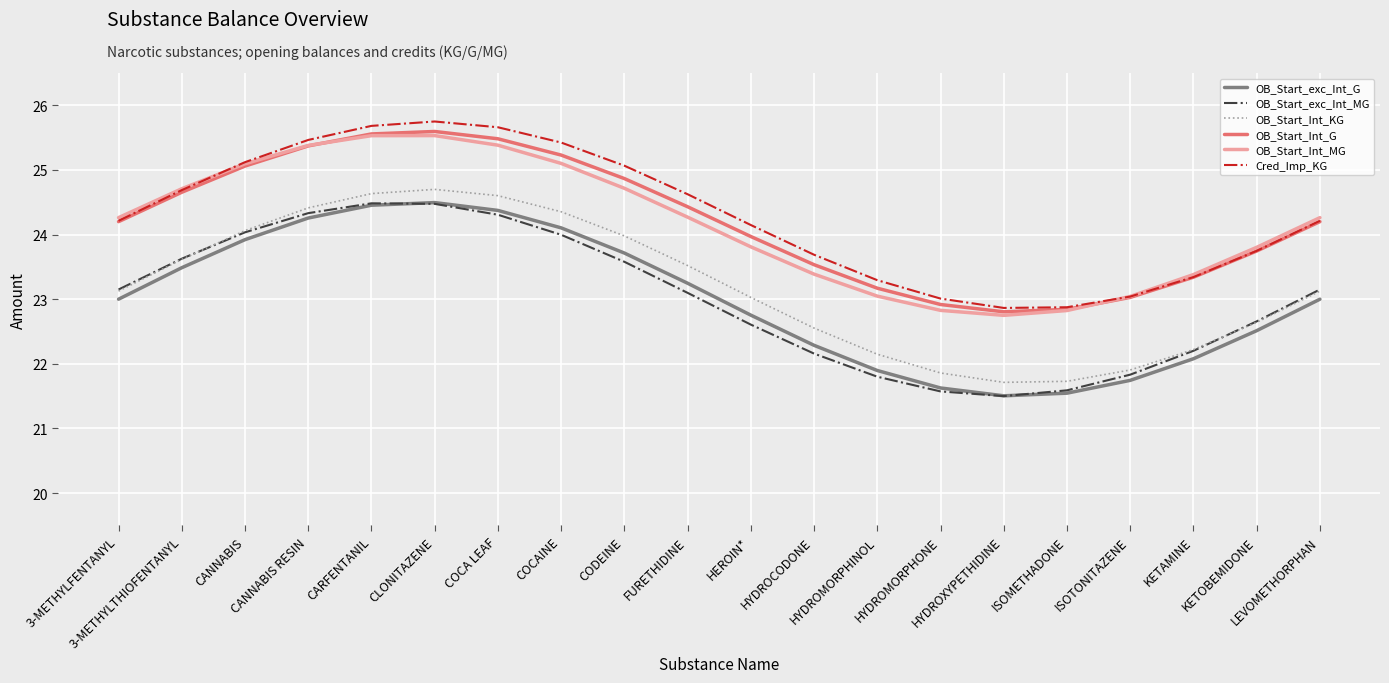

Read the Cred_Imp_KG value at KETAMINE.

23.3